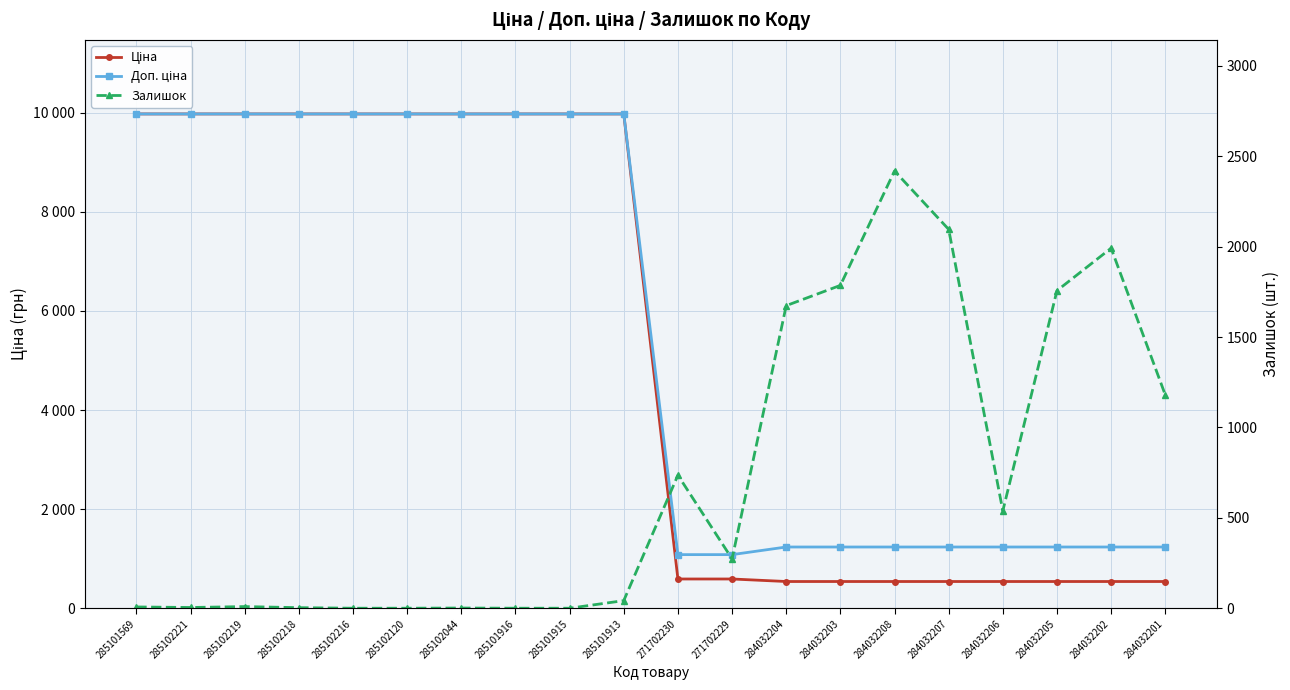

Which series has the largest range (max minus min)?

Ціна